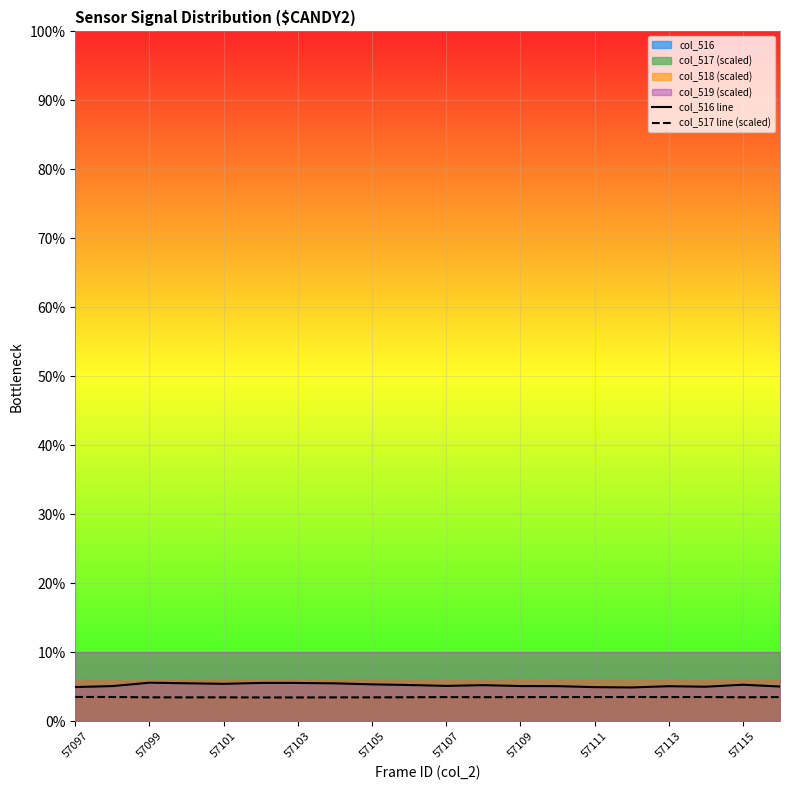

What is the lowest value of the col_516 line series?

4.9